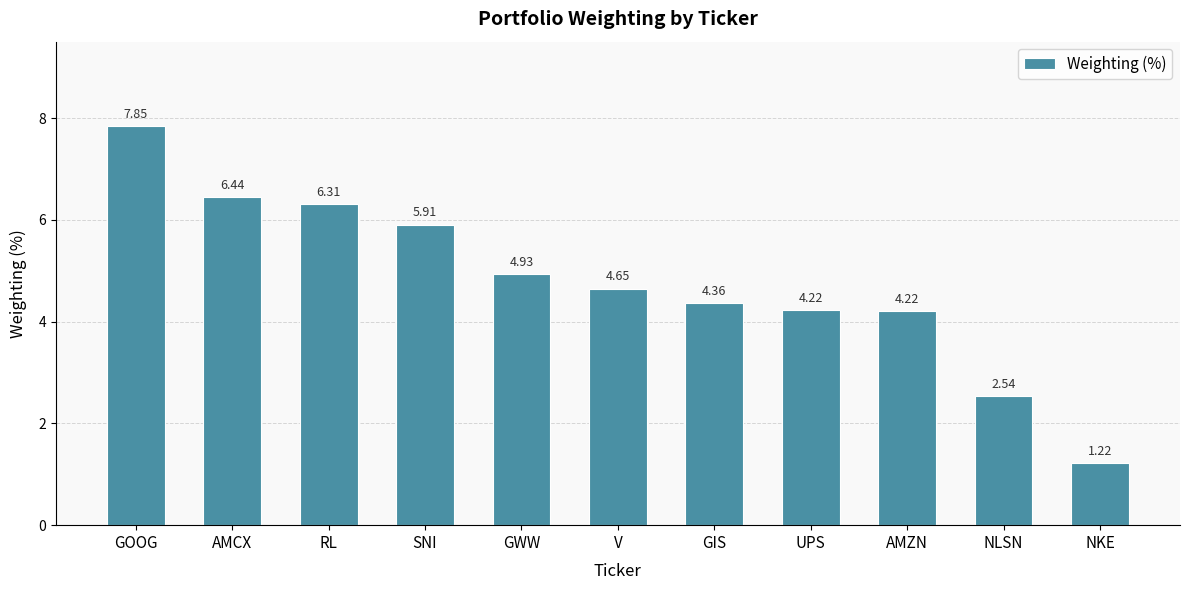

What is the change in value from NLSN to NKE?

-1.3